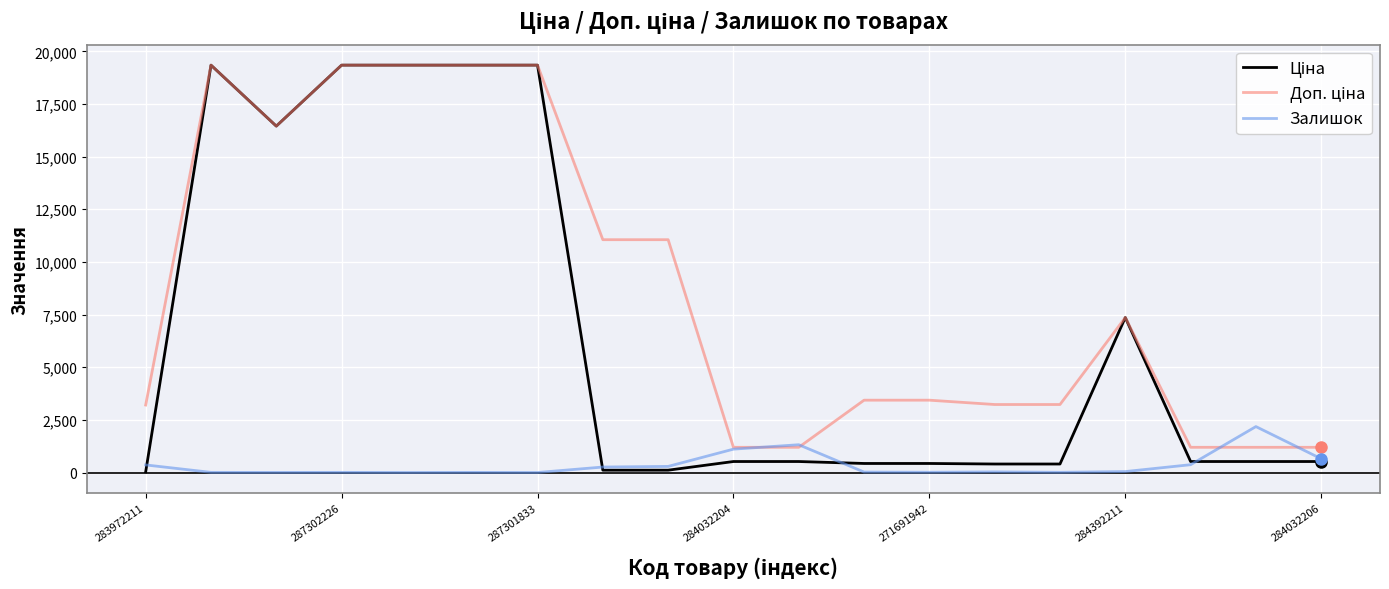

What is the maximum value shown in the chart?

19343.1